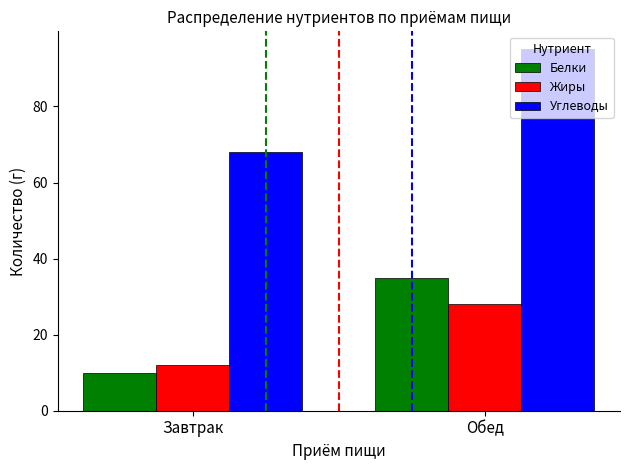

At which label does Углеводы reach its peak?

Обед